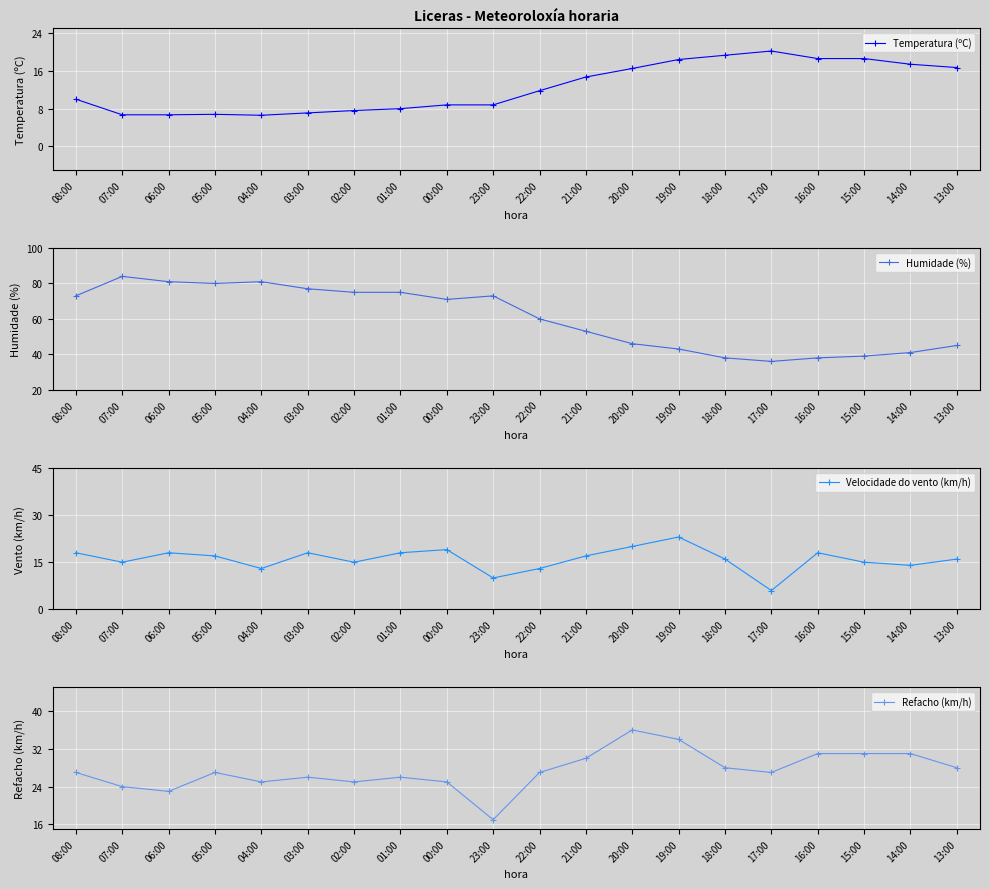

Which series changed the most between 04:00 and 15:00?

Humidade (%)